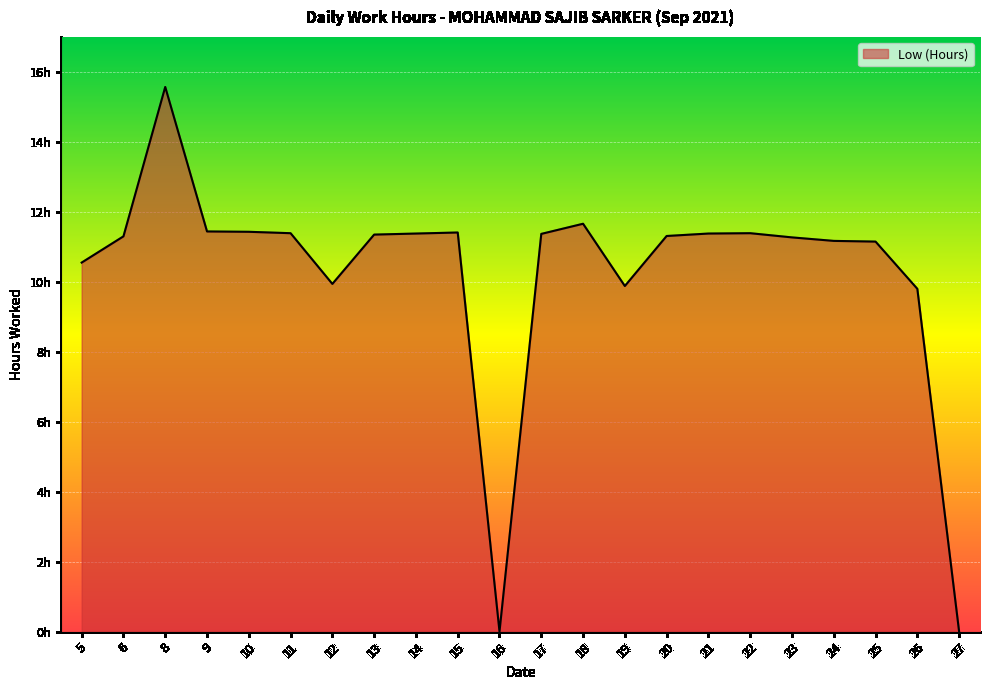

At which category does the data reach its first local valley?

12